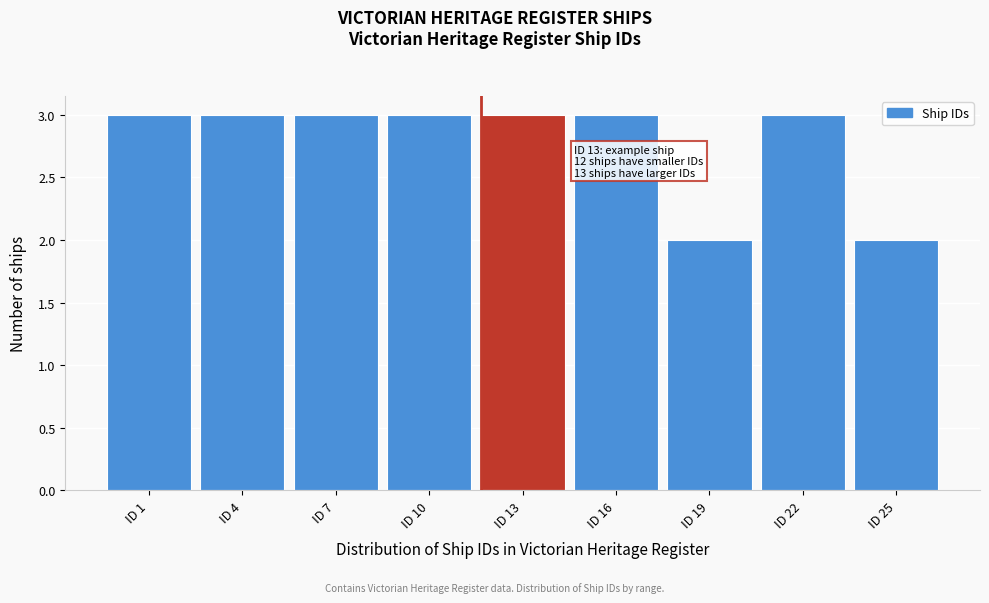

Reading left to right, list all the values displayed in this chart.

ID 1=3	ID 4=3	ID 7=3	ID 10=3	ID 13=3	ID 16=3	ID 19=2	ID 22=3	ID 25=2